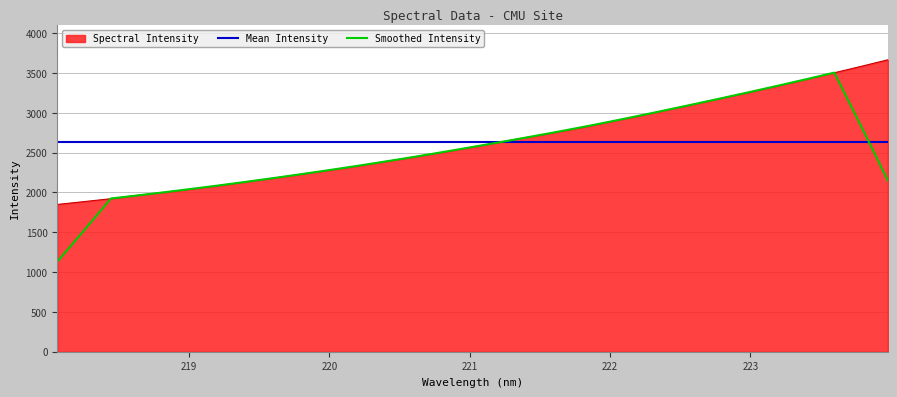

Which has a higher value, 222.4538 or 220.9264?

222.4538